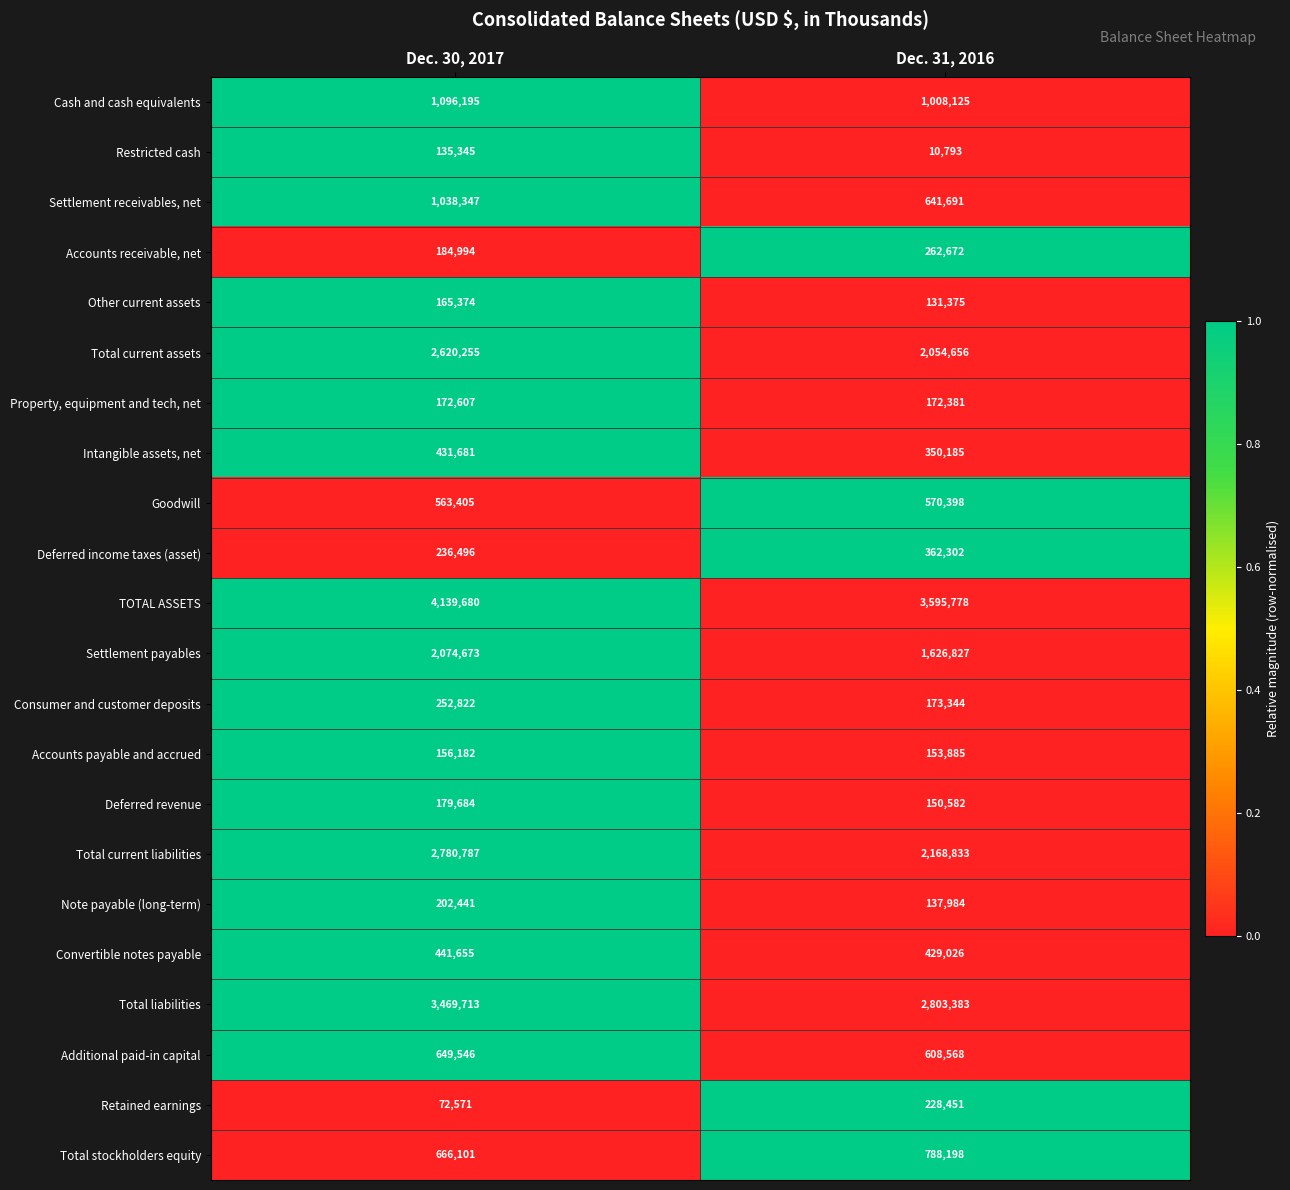

What is the sum of all Total liabilities values?

6273096